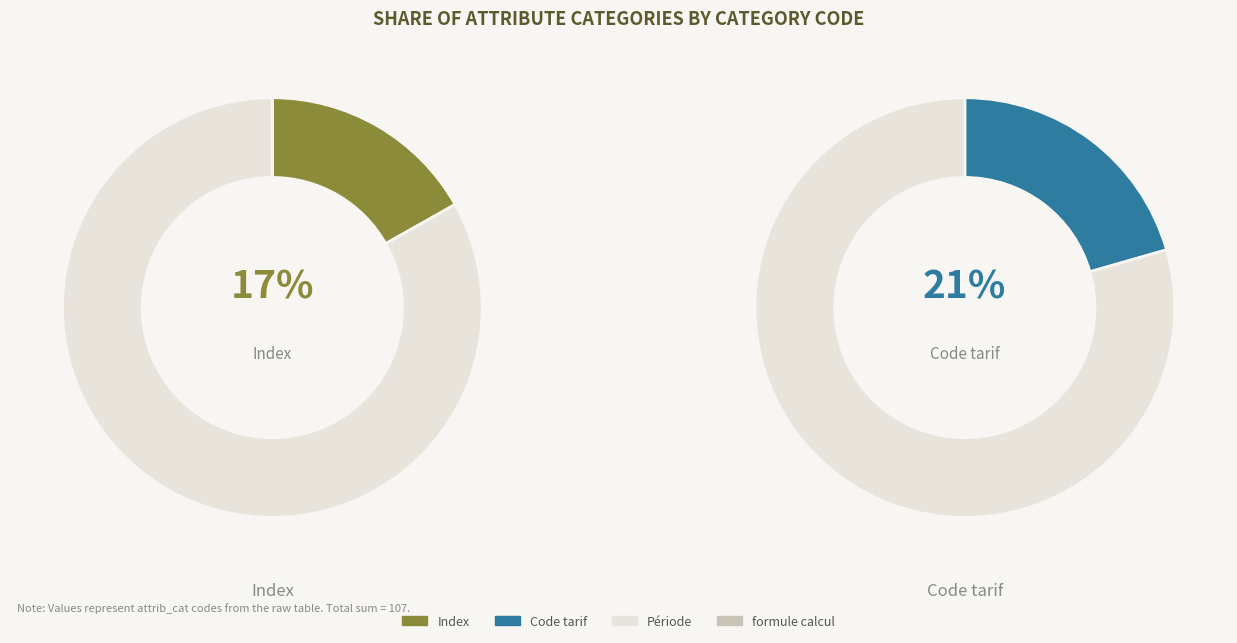

To the nearest percent, what is the combined percentage of Code tarif and formule calcul?

59%